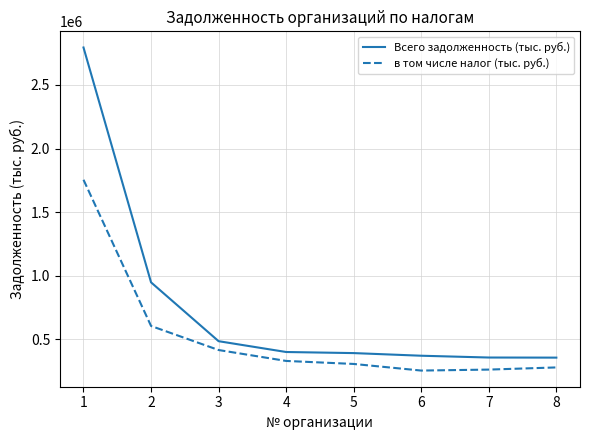

Which category has the highest value in the Всего задолженность (тыс. руб.) series?

1